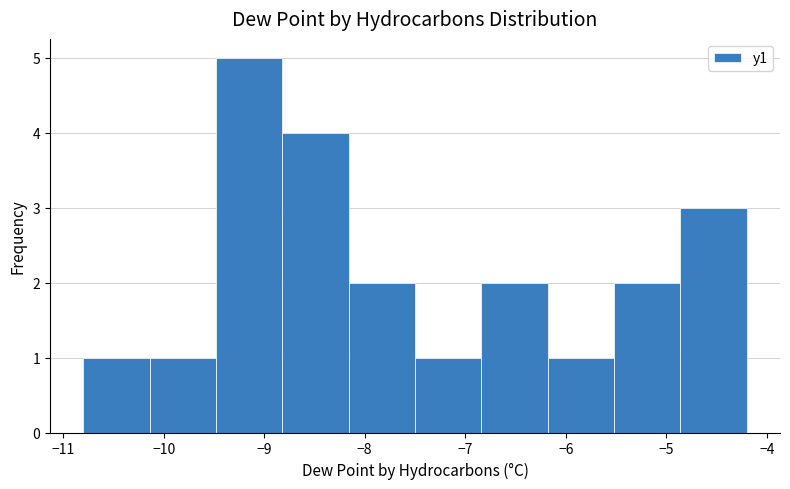

Reading left to right, transcribe this chart: for each bar, give the range it covers on the x-axis and its height. Neither the bar edges nor the heights are printed on the chart, so give them approximately, as read against the axes.

-10.80 to -10.14: 1
-10.14 to -9.48: 1
-9.48 to -8.82: 5
-8.82 to -8.16: 4
-8.16 to -7.50: 2
-7.50 to -6.84: 1
-6.84 to -6.18: 2
-6.18 to -5.52: 1
-5.52 to -4.86: 2
-4.86 to -4.20: 3